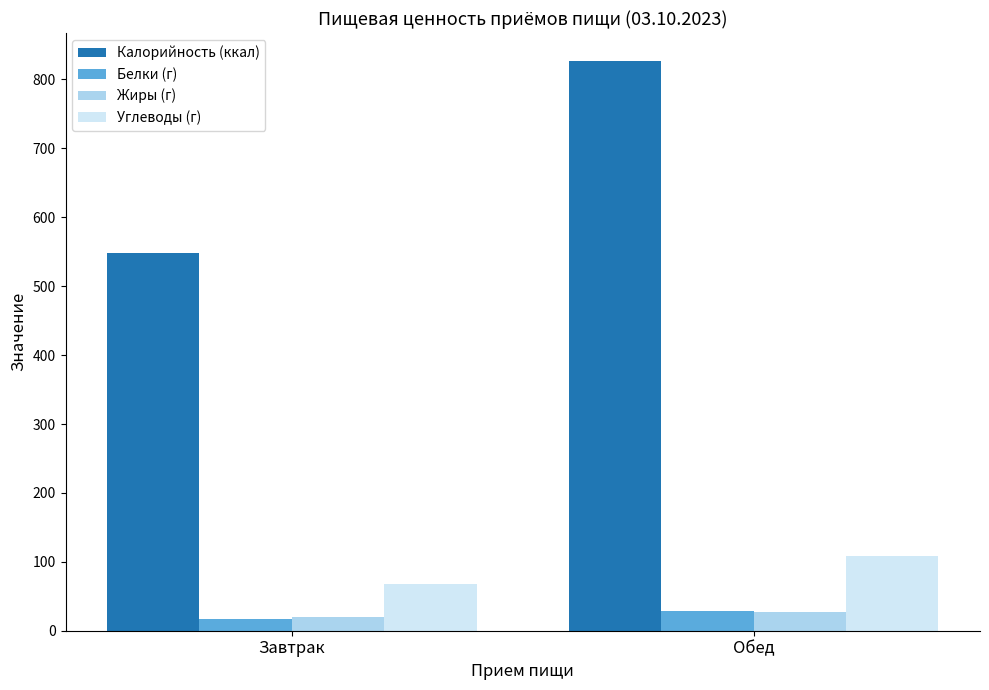

Reading right to left, what are all the values shown in this chart?

Калорийность (ккал): 826.1	548.3
Белки (г): 28.1	17.7
Жиры (г): 26.6	20.5
Углеводы (г): 108.3	68.3